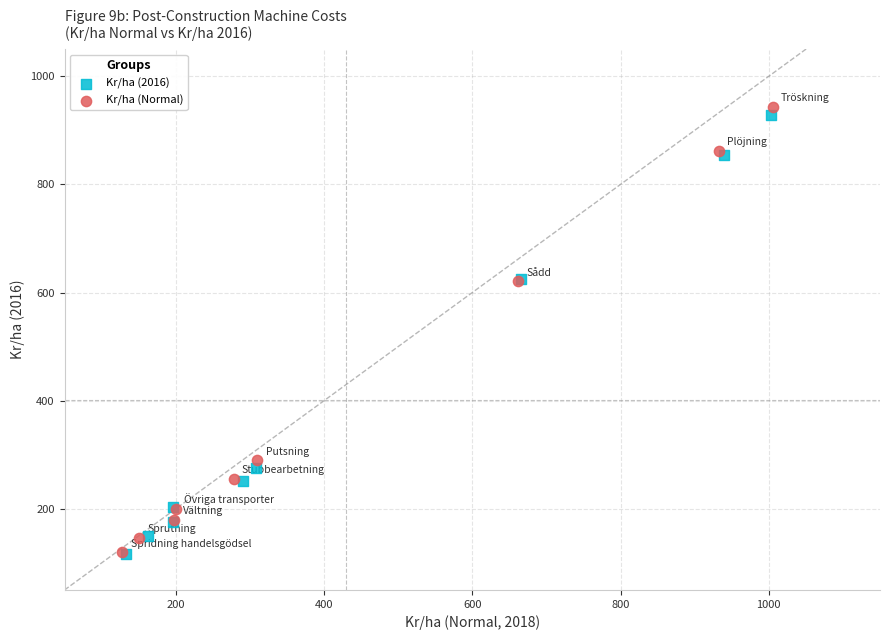

Which series has the largest Y range (max minus min)?

Kr/ha (Normal)